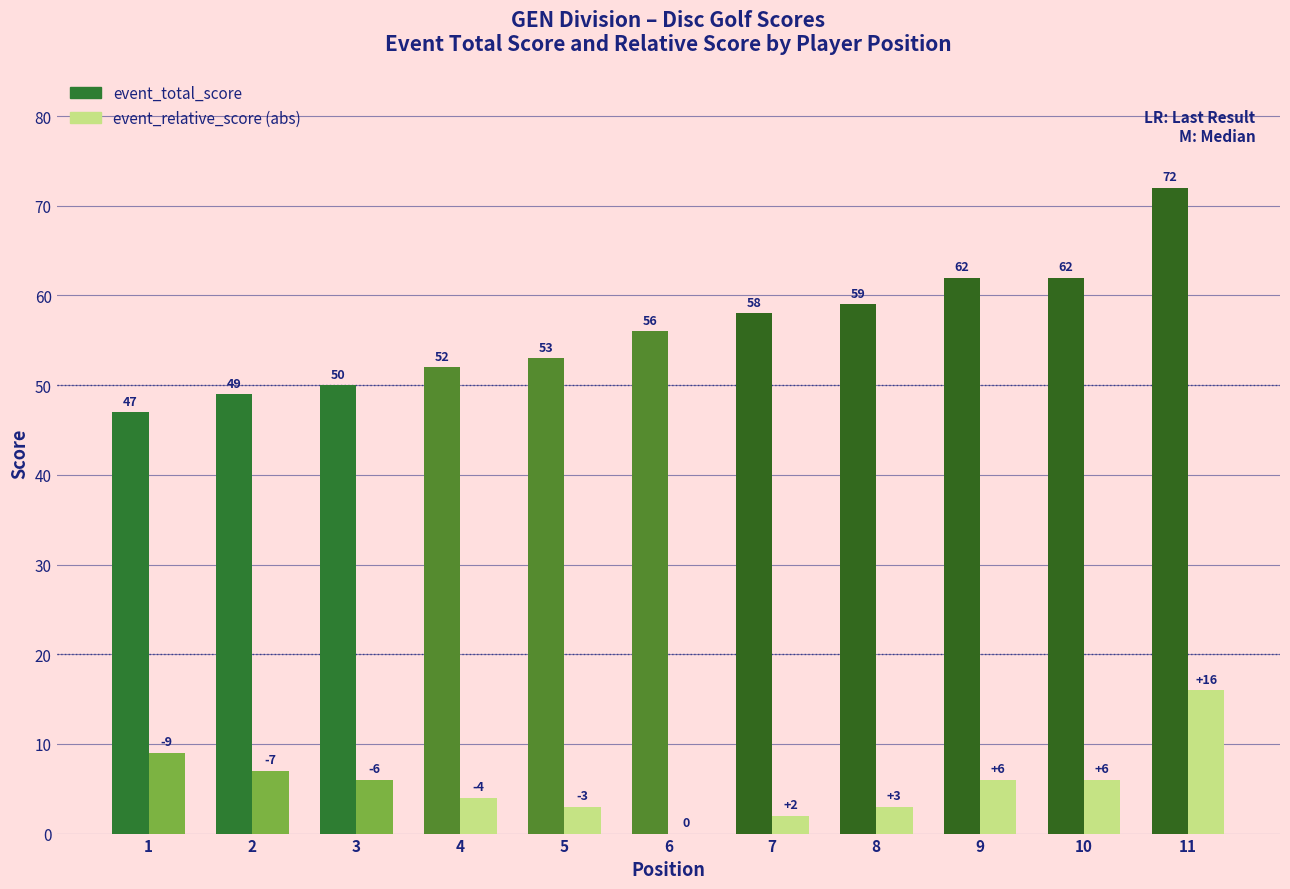

At which category is the sum across all series the highest?

11